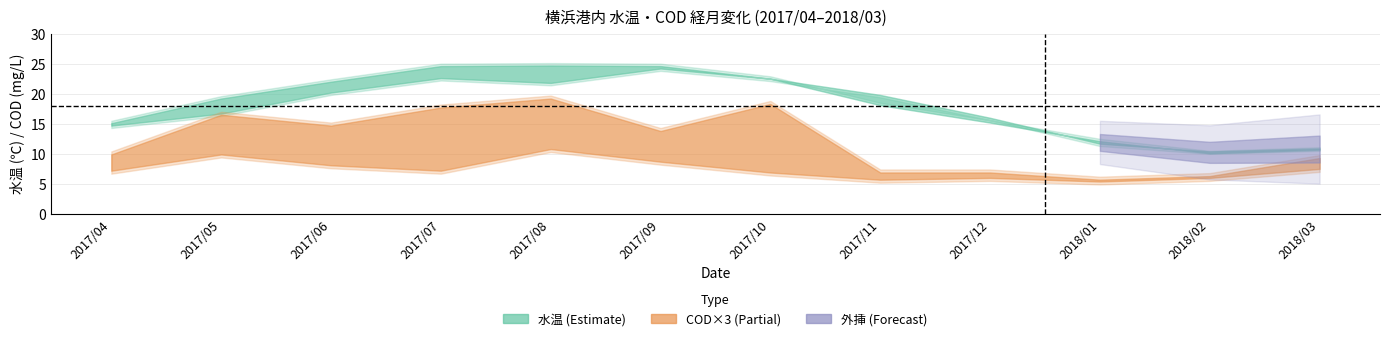

True or false: COD_下層 and COD_上層 intersect in this chart.

False